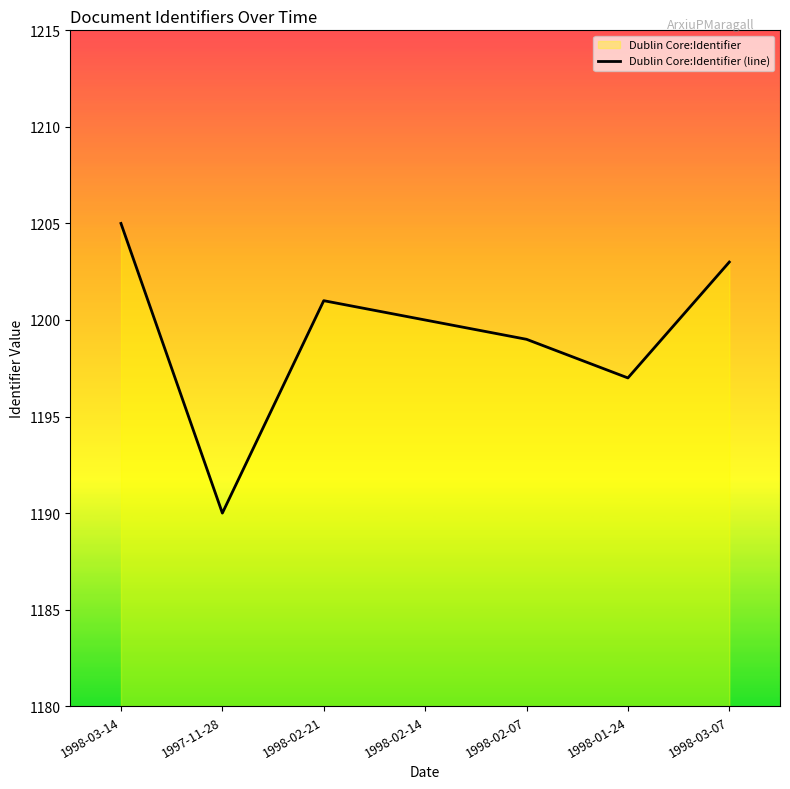

What is the label of the 6th point from the left?

1998-01-24